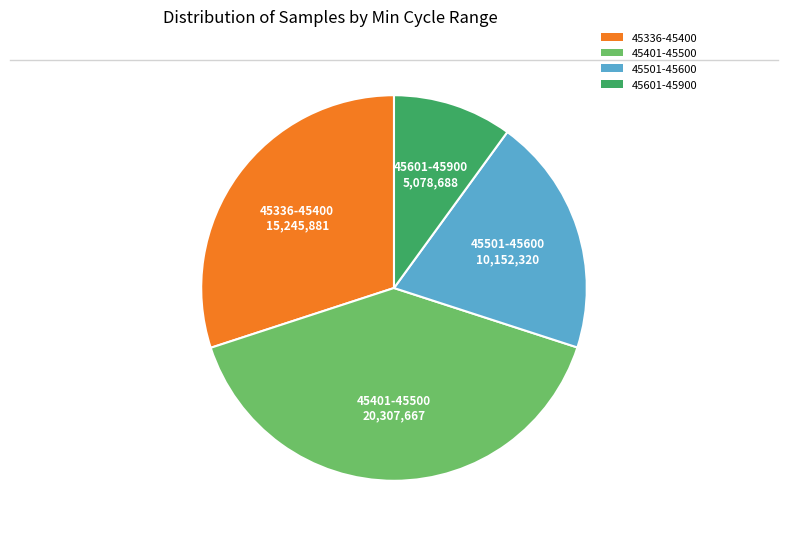

Does 45601-45900 represent more than half of the total?

No